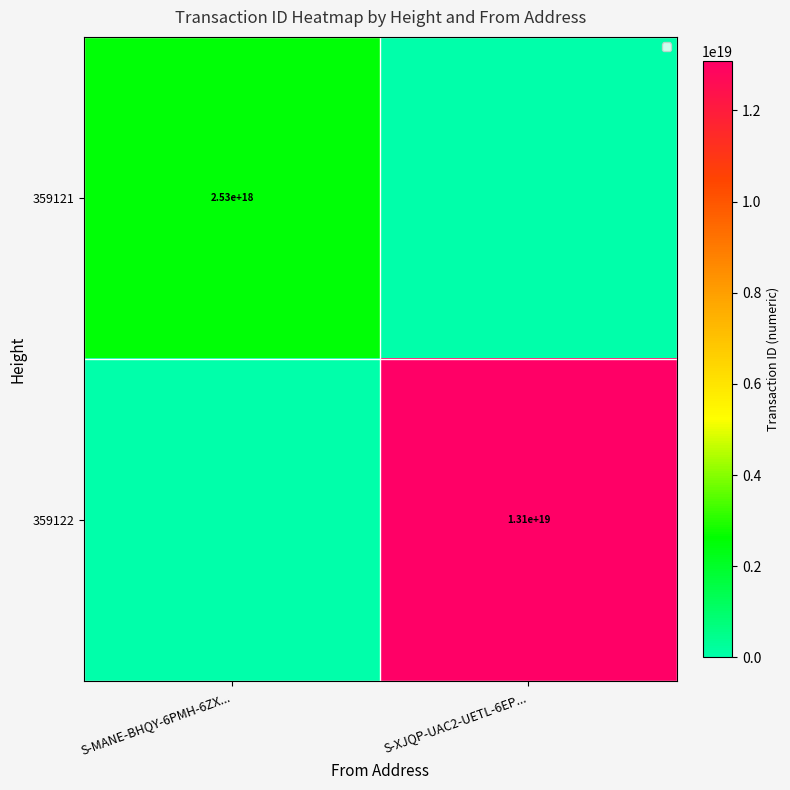

The value of 359121 at S-MANE-BHQY-6PMH-6ZX... is 4320249779500280320. True or false?

False